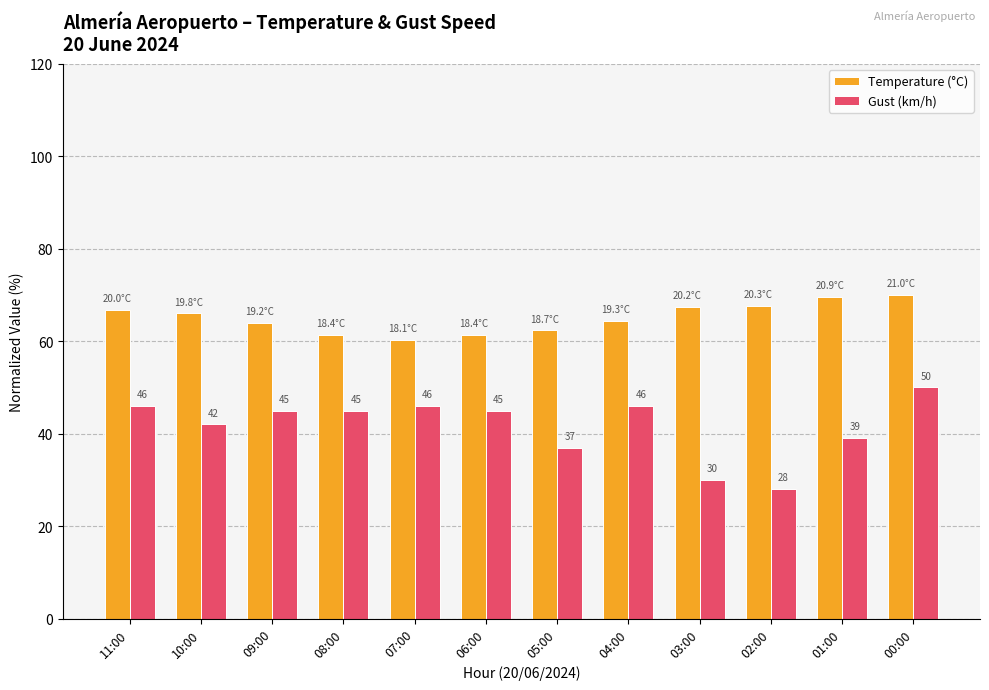

How many distinct data groups are displayed?

2